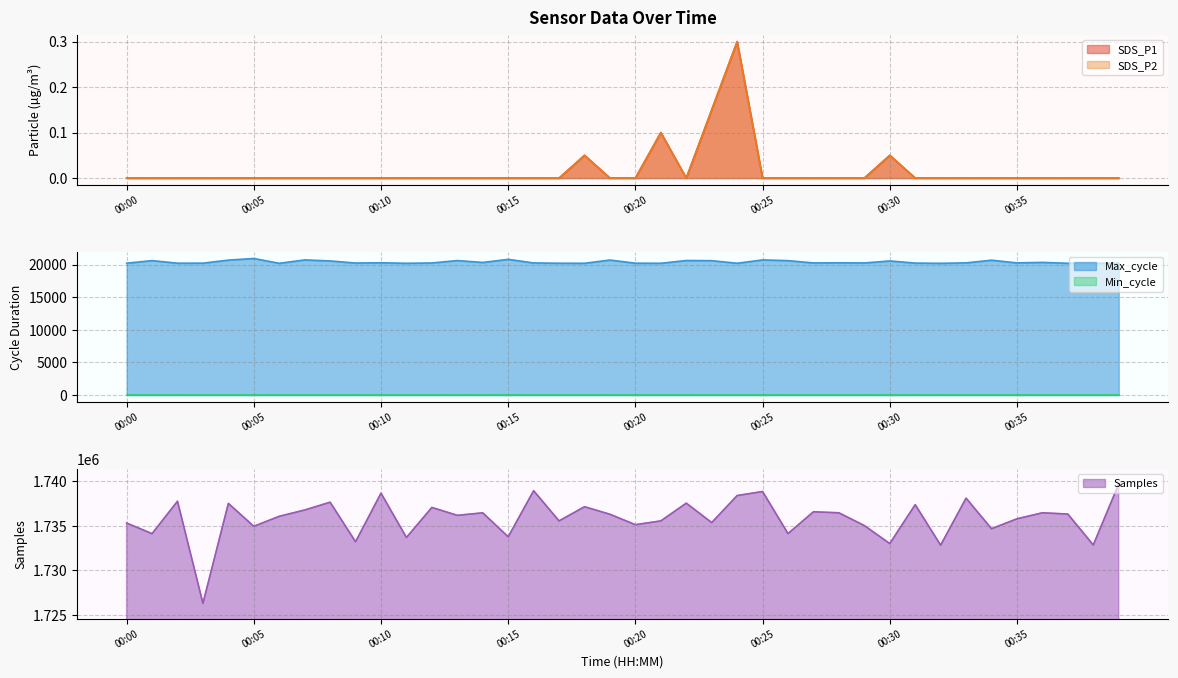

What is the highest value of the Samples series?

1739697